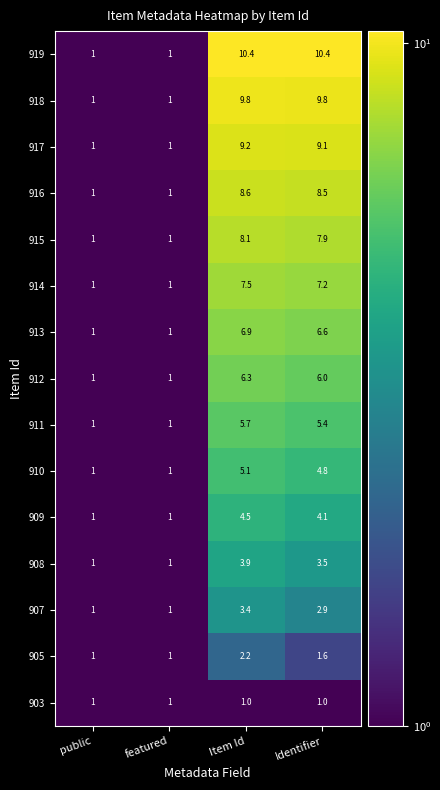

True or false: 903 has a value of 1.0 at Identifier.

True